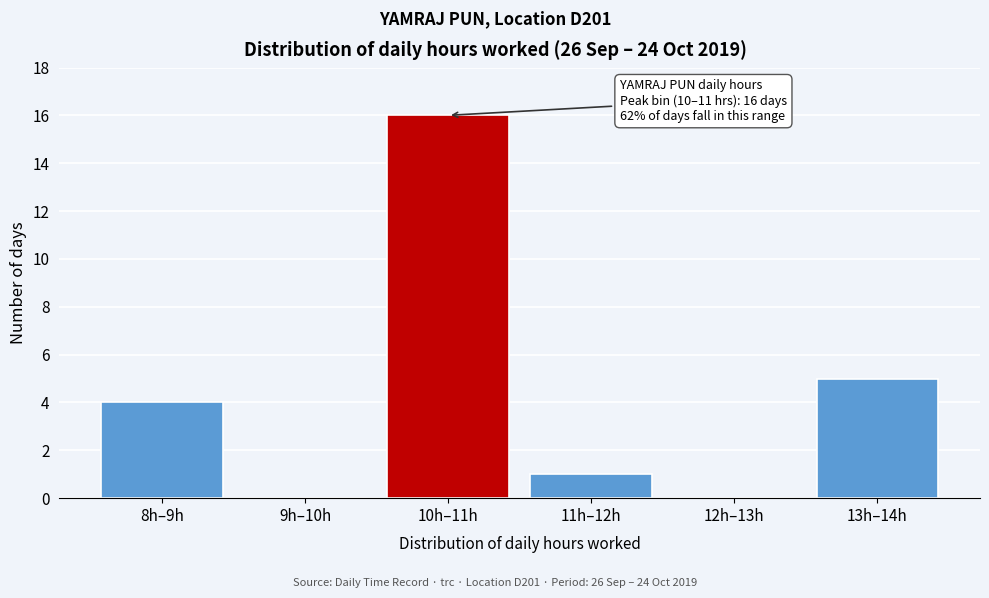

Reading right to left, extract all data points from this chart.

13h–14h=5	12h–13h=0	11h–12h=1	10h–11h=16	9h–10h=0	8h–9h=4